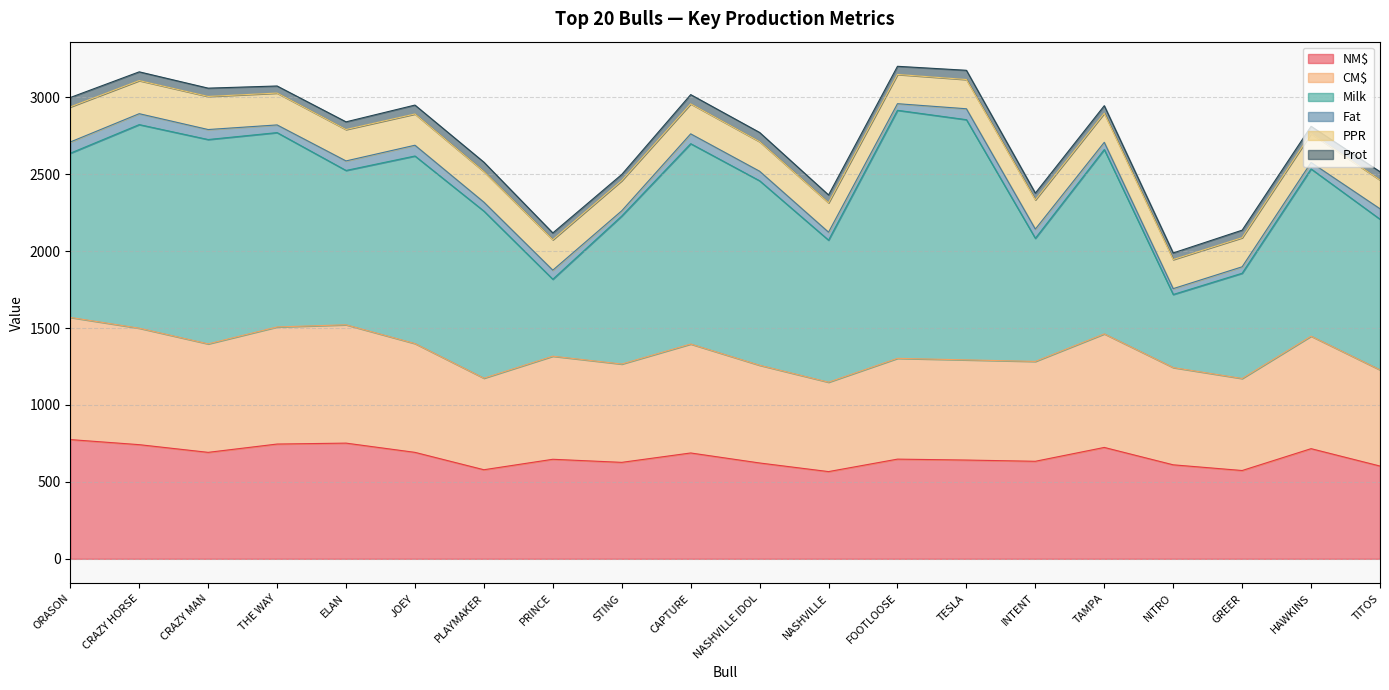

Is the value of Fat at CRAZY MAN greater than the value of NM$ at ELAN?

No